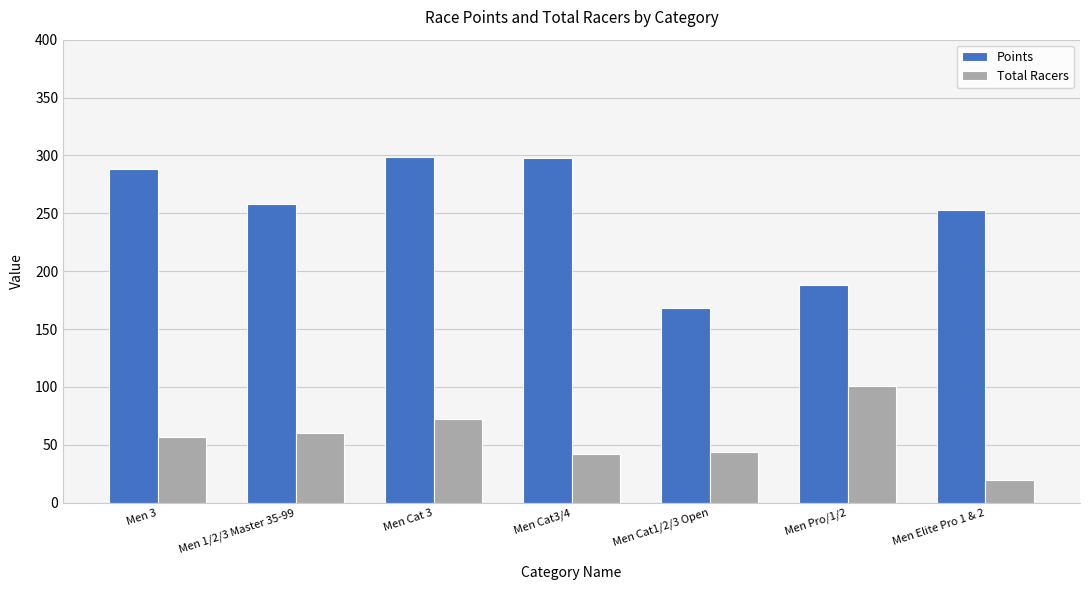

At which label does Total Racers reach its peak?

Men Pro/1/2